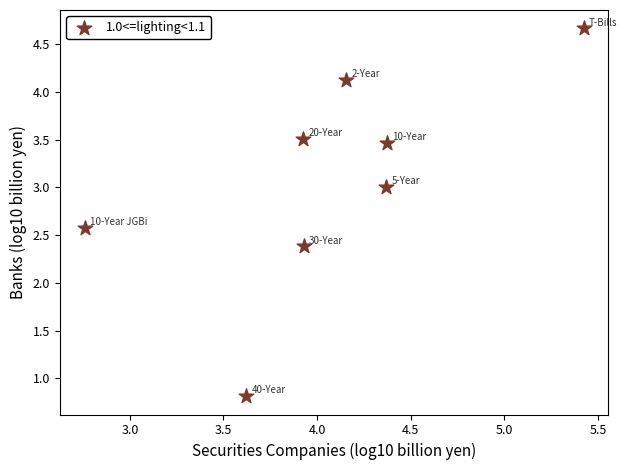

What is the average Y value?

3.1